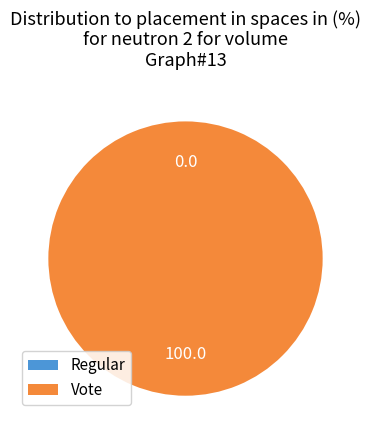

The Regular slice represents 0% of the pie. True or false?

True